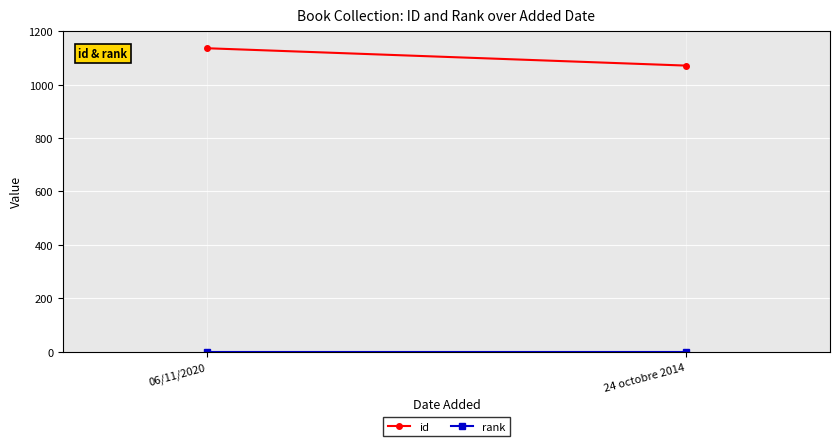

What is the spread (max minus min) of values at 24 octobre 2014?

1070